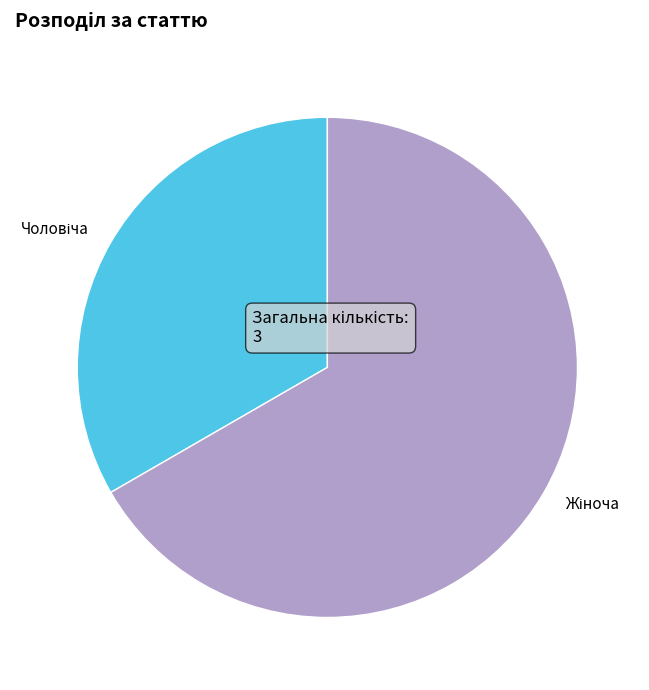

How many slices are in this pie chart?

2